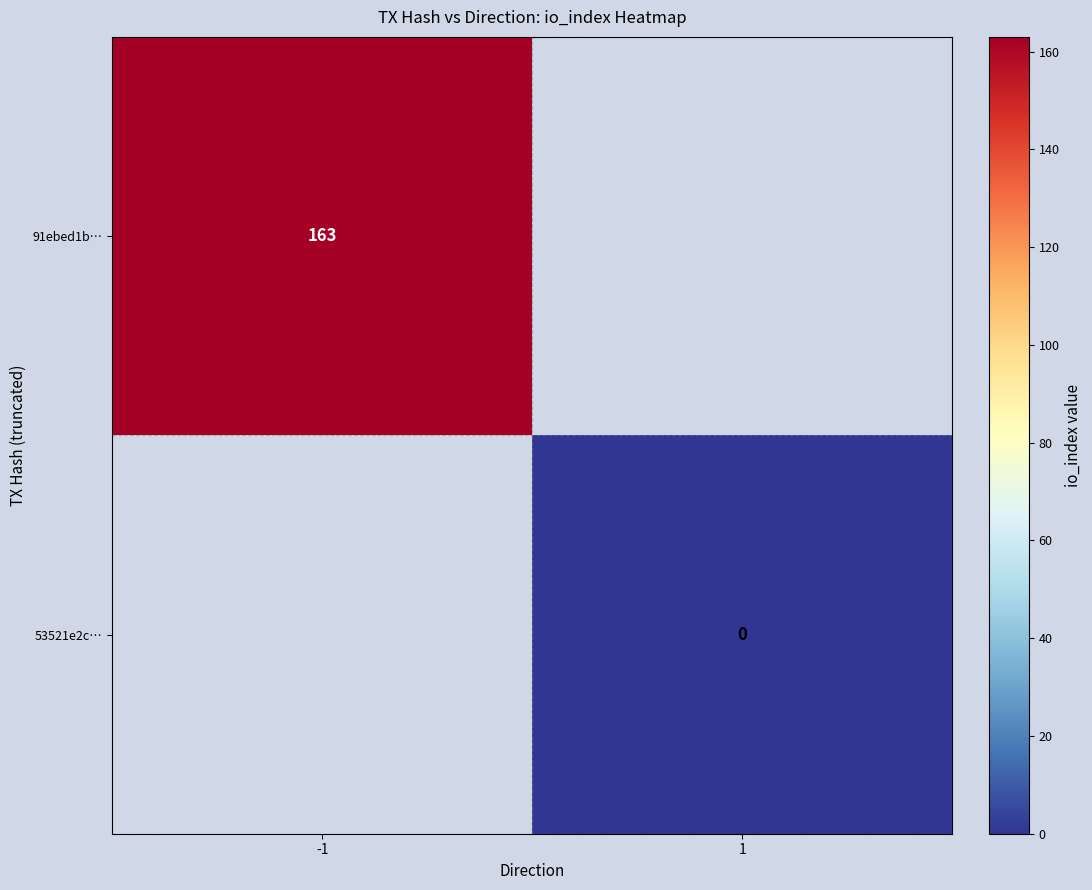

The 91ebed1b… series shows 44 at -1. True or false?

False